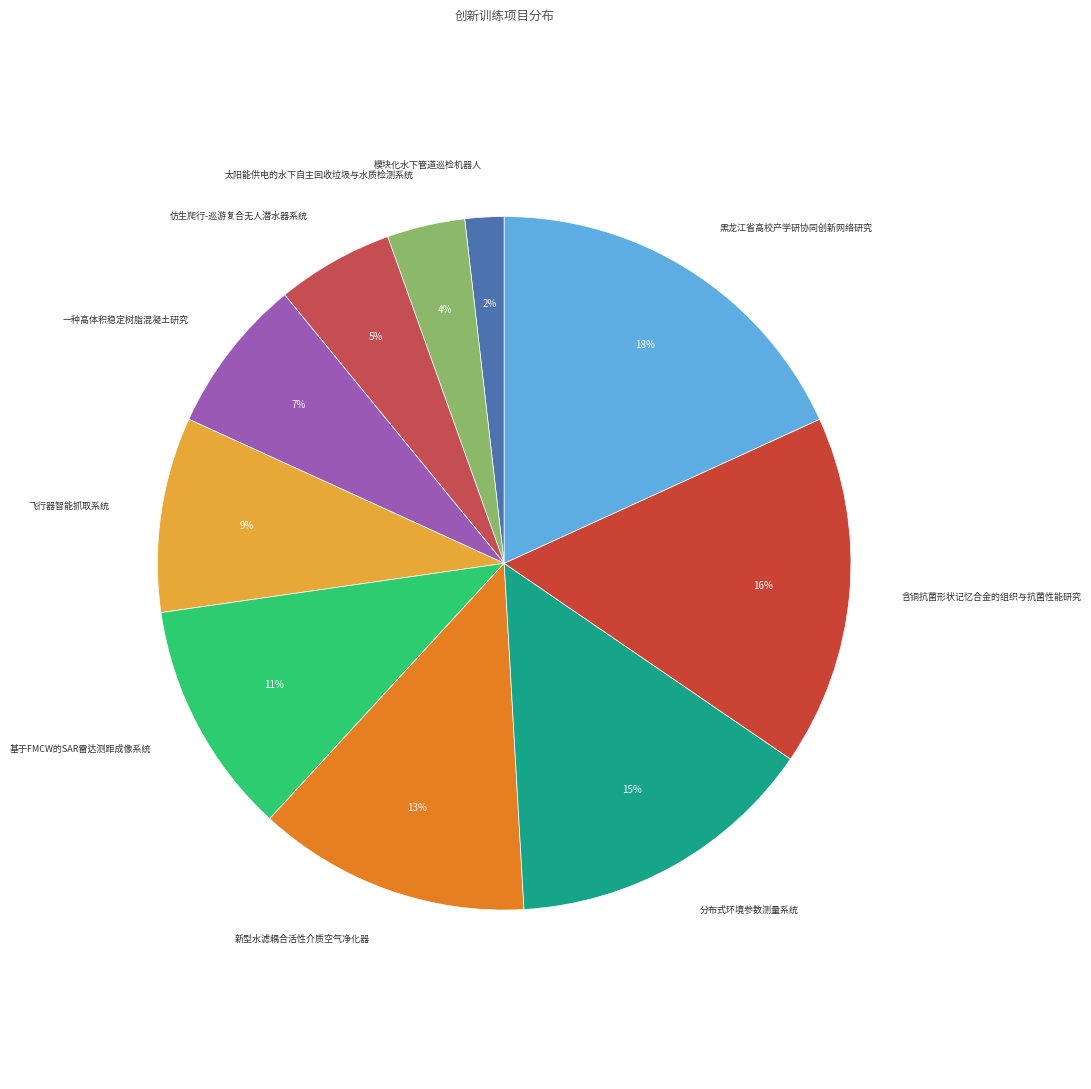

Is 基于FMCW的SAR雷达测距成像系统 the majority of the pie?

No